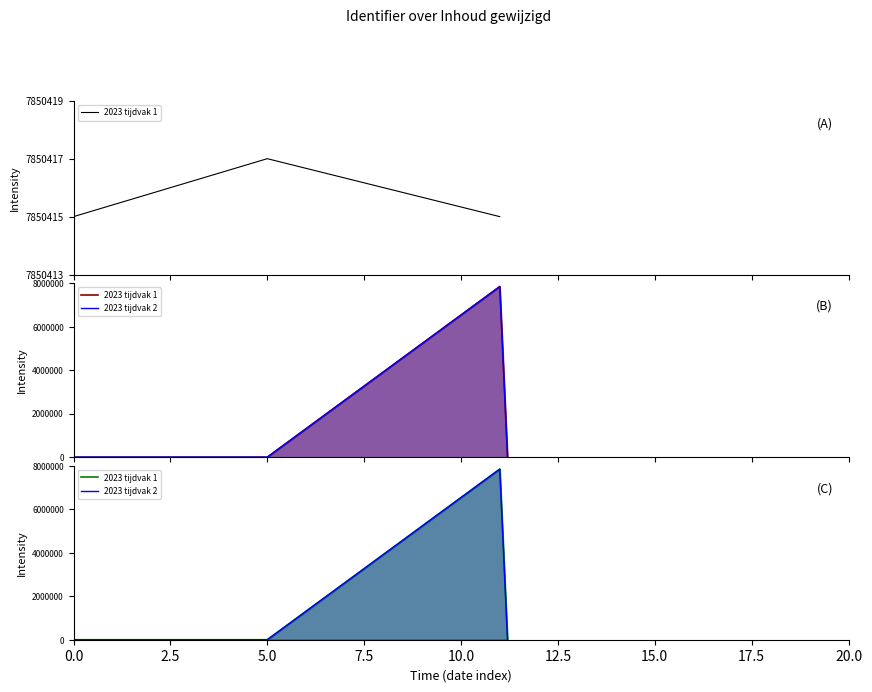

True or false: 2023 tijdvak 2 and 2023 tijdvak 1 cross at least once.

False